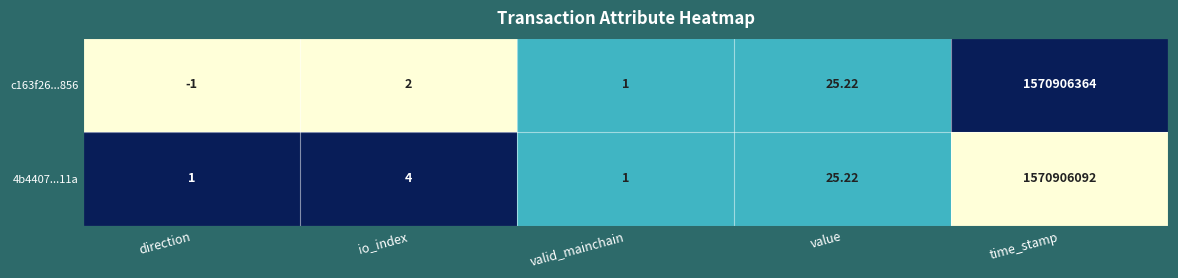

How many data points does each series have?

5